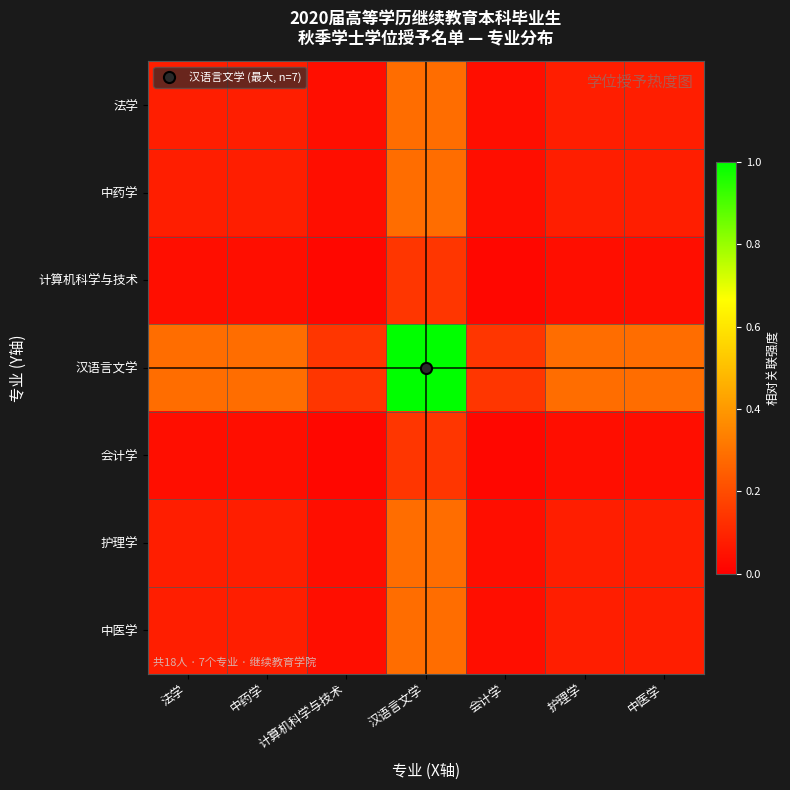

Which has a higher value, 法学 or 中医学?

法学